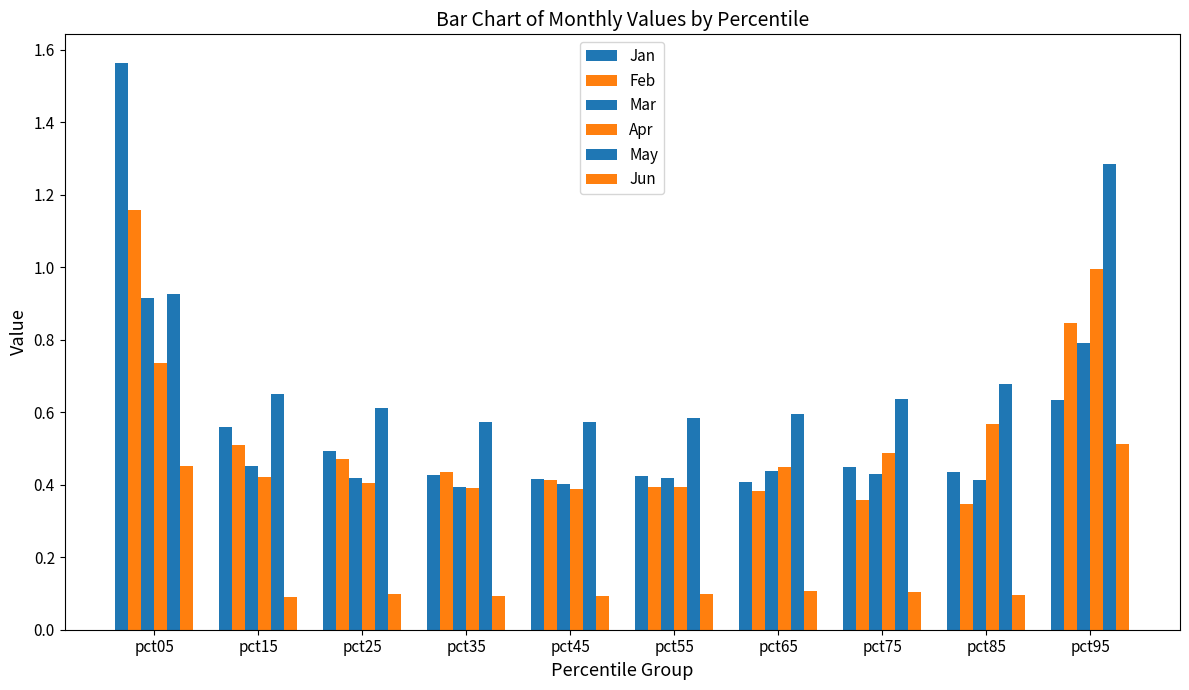

Which series changed the most between pct05 and pct85?

Jan